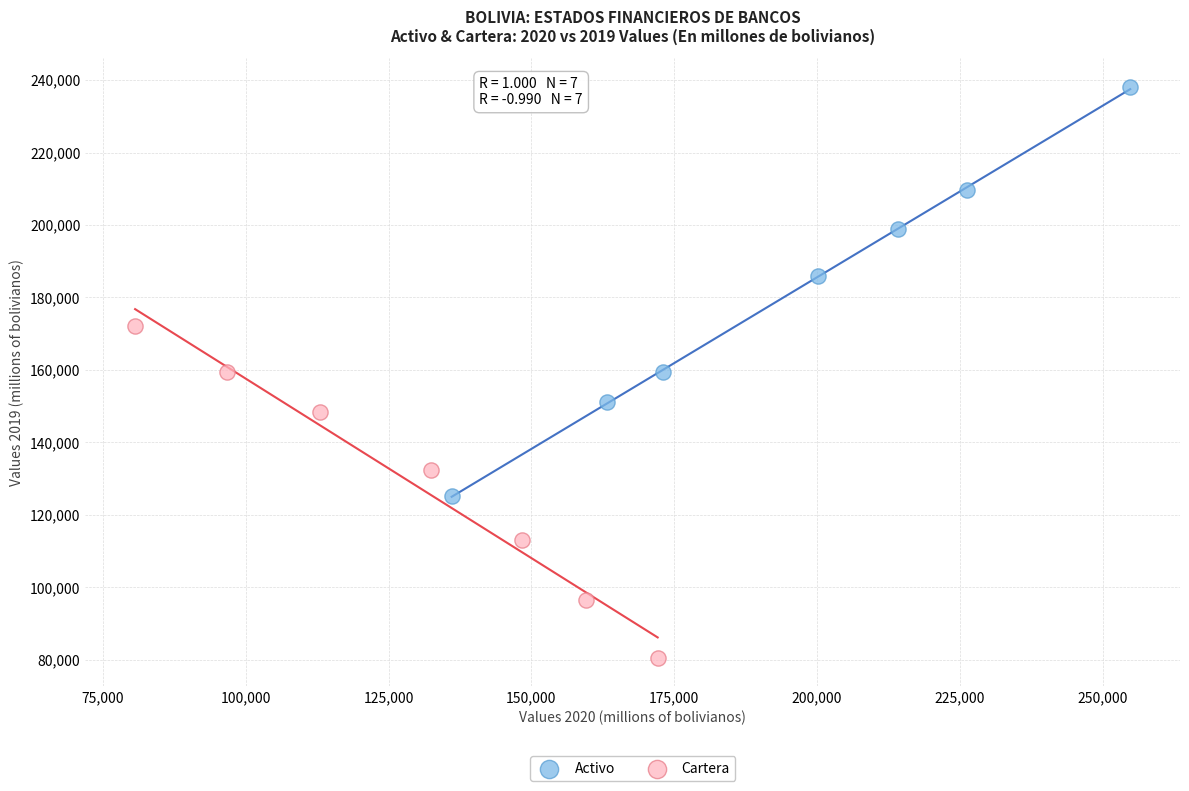

Which series contains the lowest Y value?

Cartera